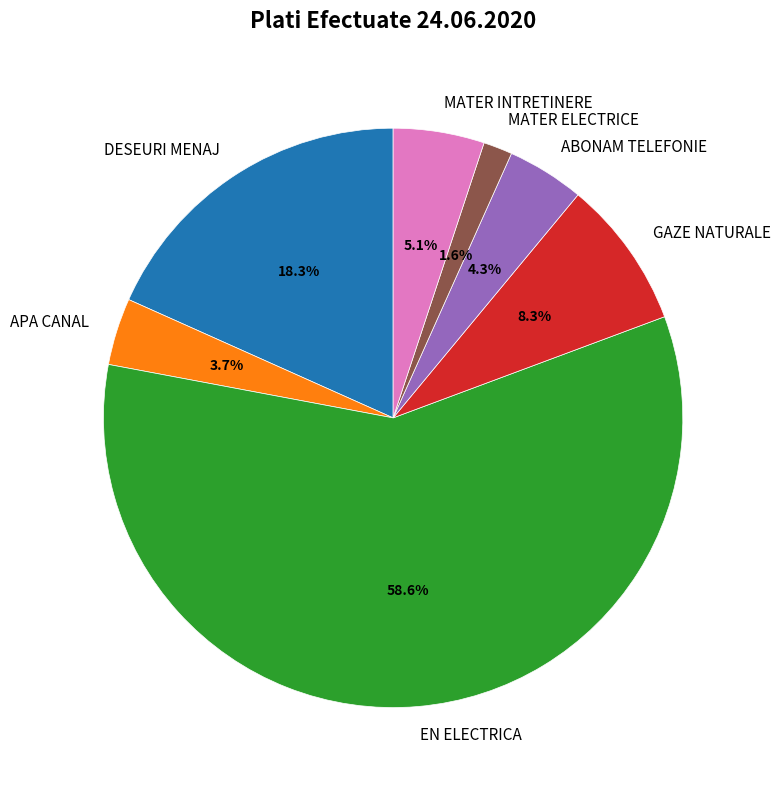

Is there a majority slice in this chart?

Yes